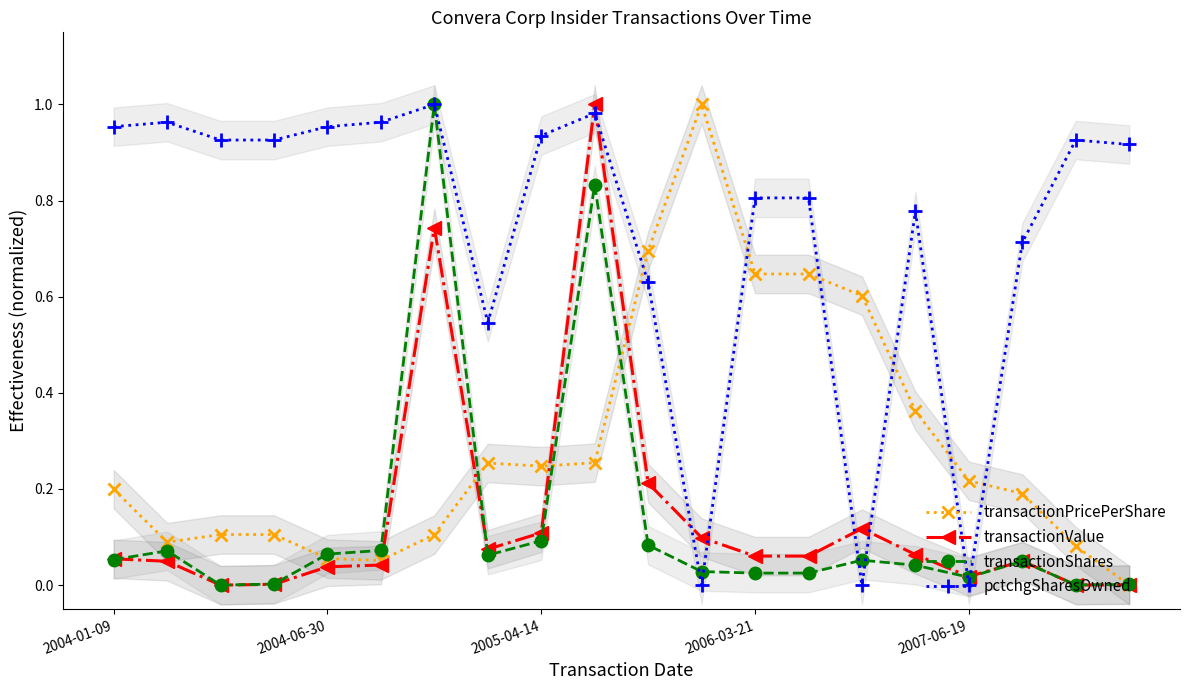

Reading left to right, what are all the values shown in this chart?

transactionPricePerShare: 0.2	0.1	0.1	0.1	0.1	0.1	0.1	0.3	0.2	0.3	0.7	1.0	0.6	0.6	0.6	0.4	0.2	0.2	0.1	0.0
transactionValue: 0.1	0.0	0.0	0.0	0.0	0.0	0.7	0.1	0.1	1.0	0.2	0.1	0.1	0.1	0.1	0.1	0.0	0.1	0.0	0.0
transactionShares: 0.1	0.1	0.0	0.0	0.1	0.1	1.0	0.1	0.1	0.8	0.1	0.0	0.0	0.0	0.1	0.0	0.0	0.0	0.0	0.0
pctchgSharesOwned: 1.0	1.0	0.9	0.9	1.0	1.0	1.0	0.5	0.9	1.0	0.6	0.0	0.8	0.8	0.0	0.8	0.0	0.7	0.9	0.9